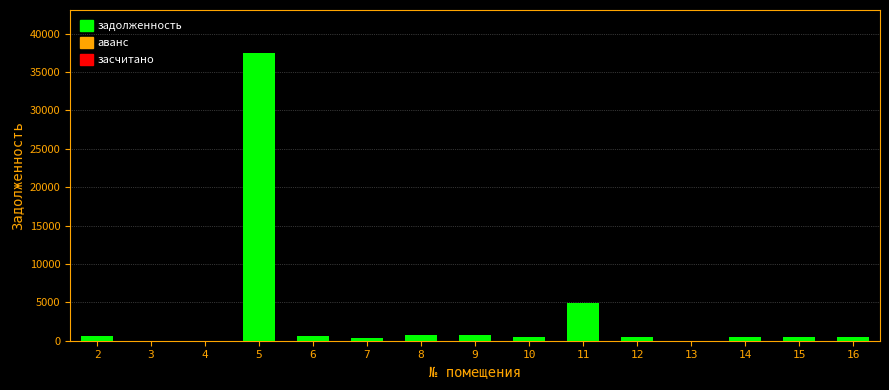

What is the sum of all values?

48017.3